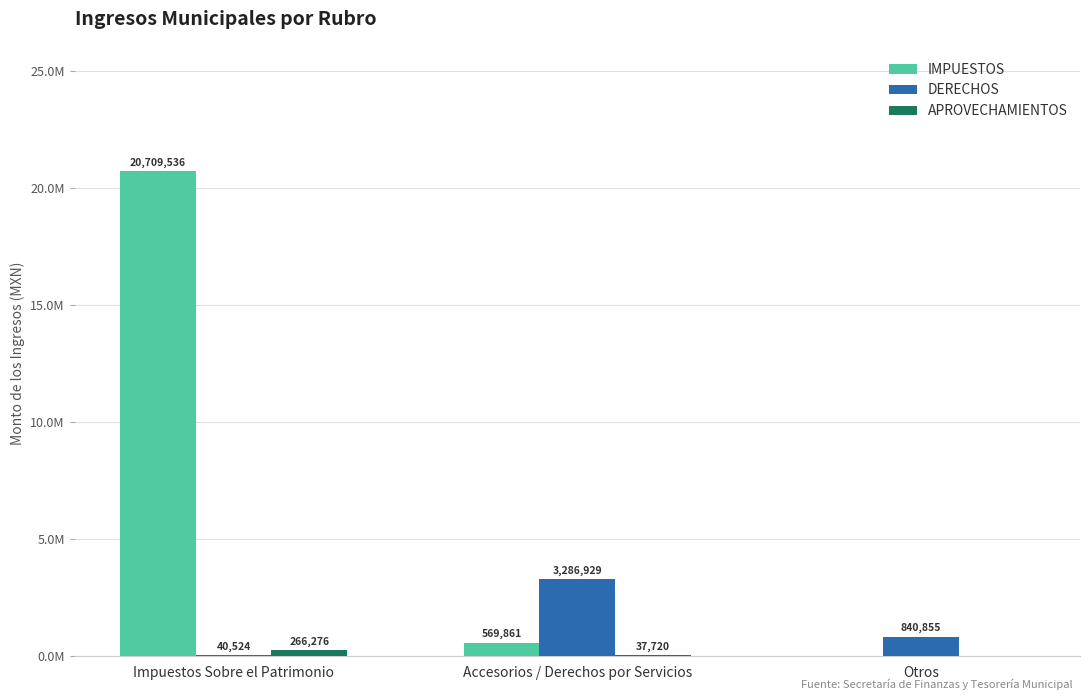

What is the maximum value for APROVECHAMIENTOS?

266276.1